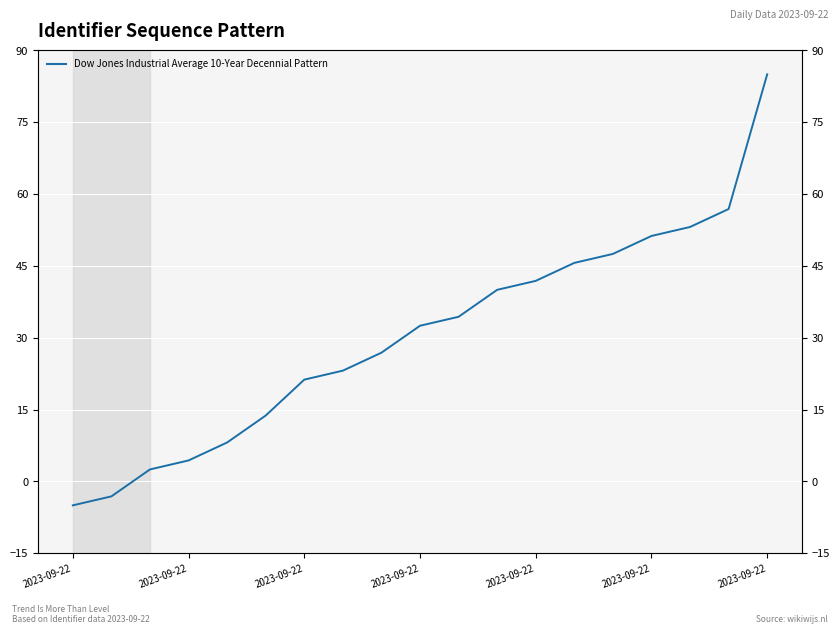

Which has a higher value, 14 or 7?

14